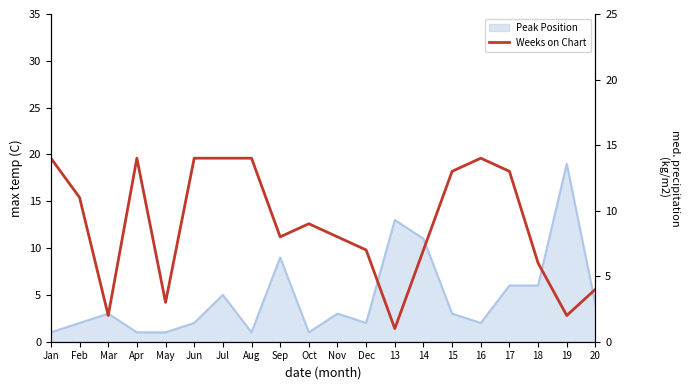

Is it true that the value at Nov is 8?

True